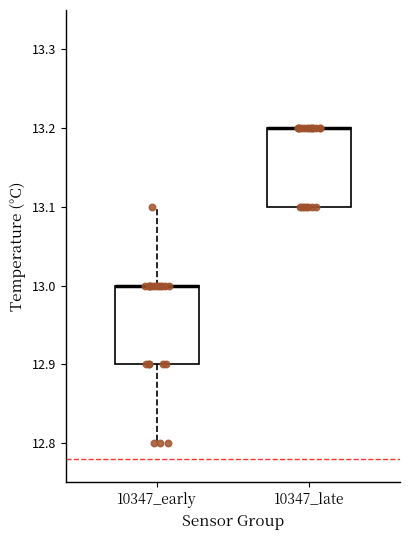

Where is the lower edge of the box for 10347_late on the y-axis? The values are not printed on the chart, so give them approximately, as read against the axis.

13.1